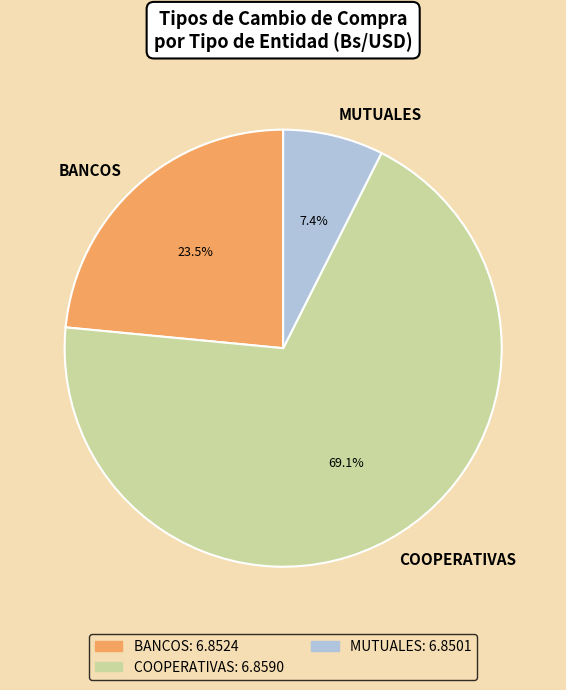

What percentage do BANCOS and COOPERATIVAS together represent?

92.6%